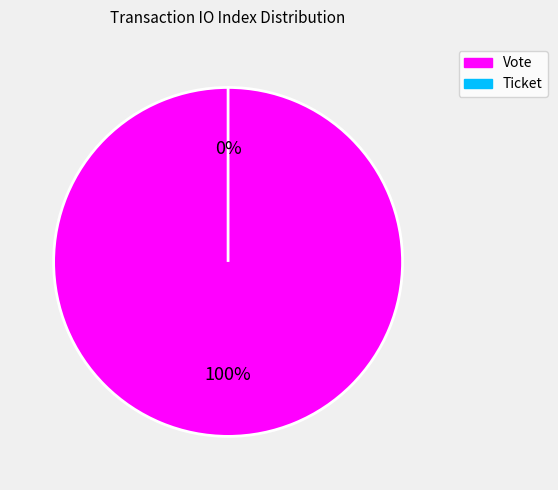

What percentage do Vote (io_index=1) and Ticket (io_index=0) together represent?

100.0%